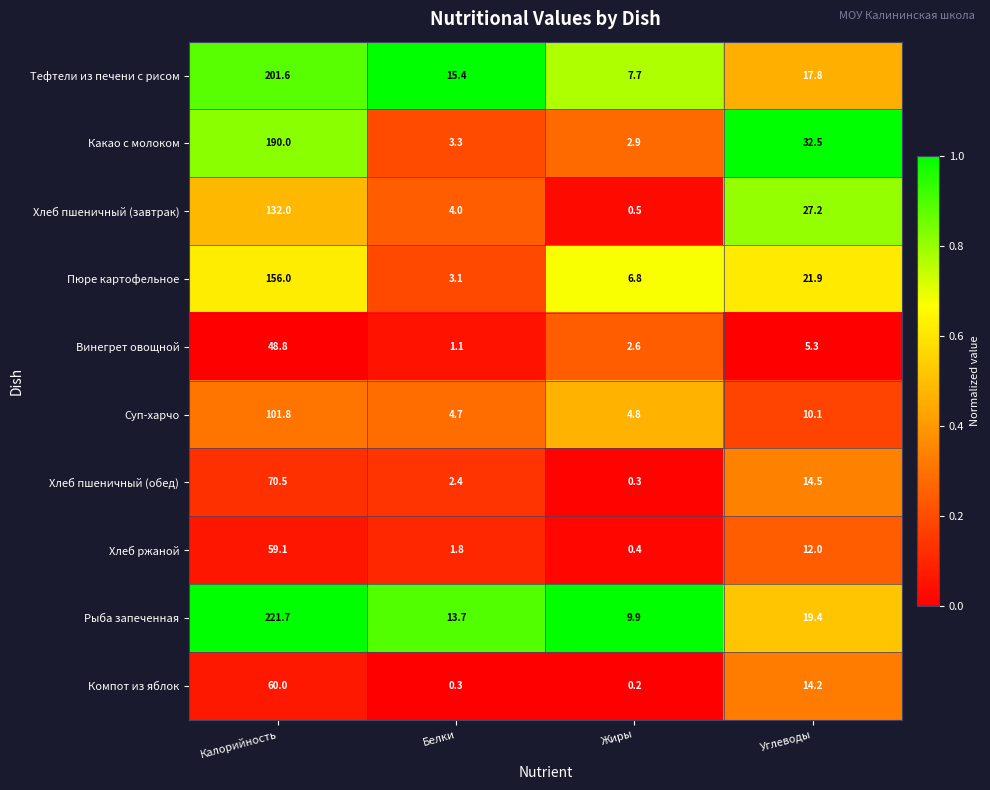

What is the difference between the maximum and second lowest values in the Пюре картофельное series?

149.2